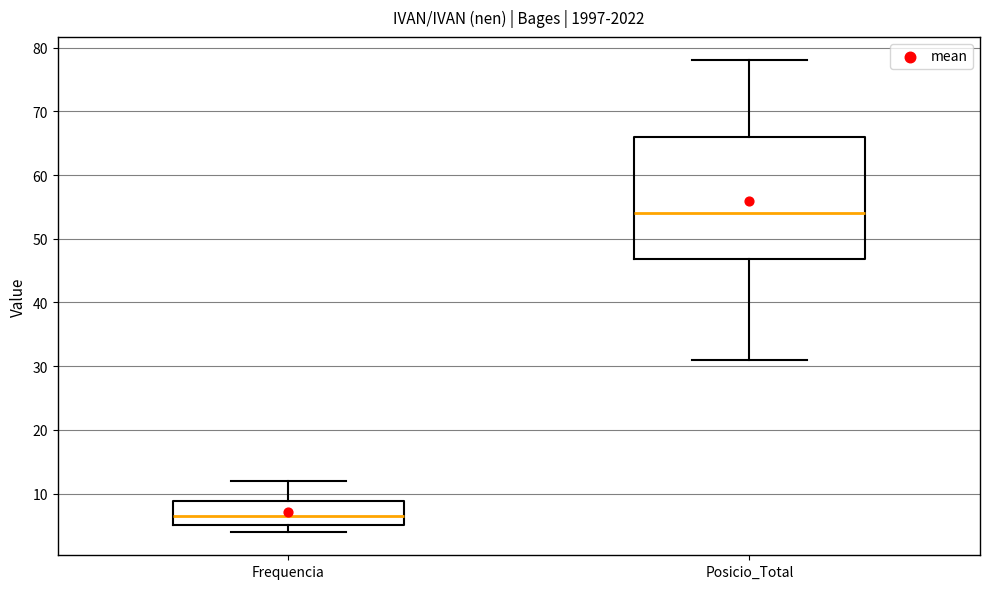

Which box has the highest median line?

Posicio_Total